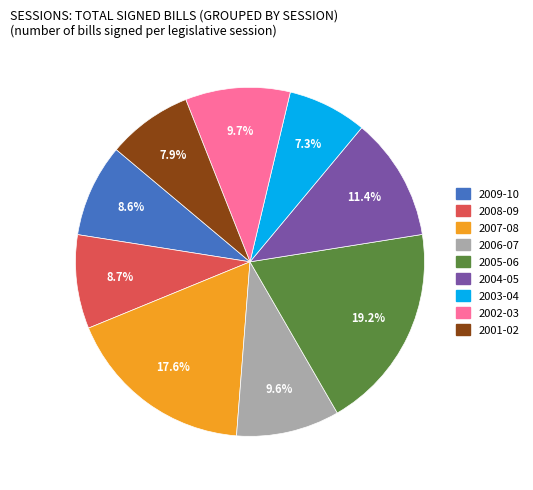

Is it true that 2002-03 is 10% of the pie?

True